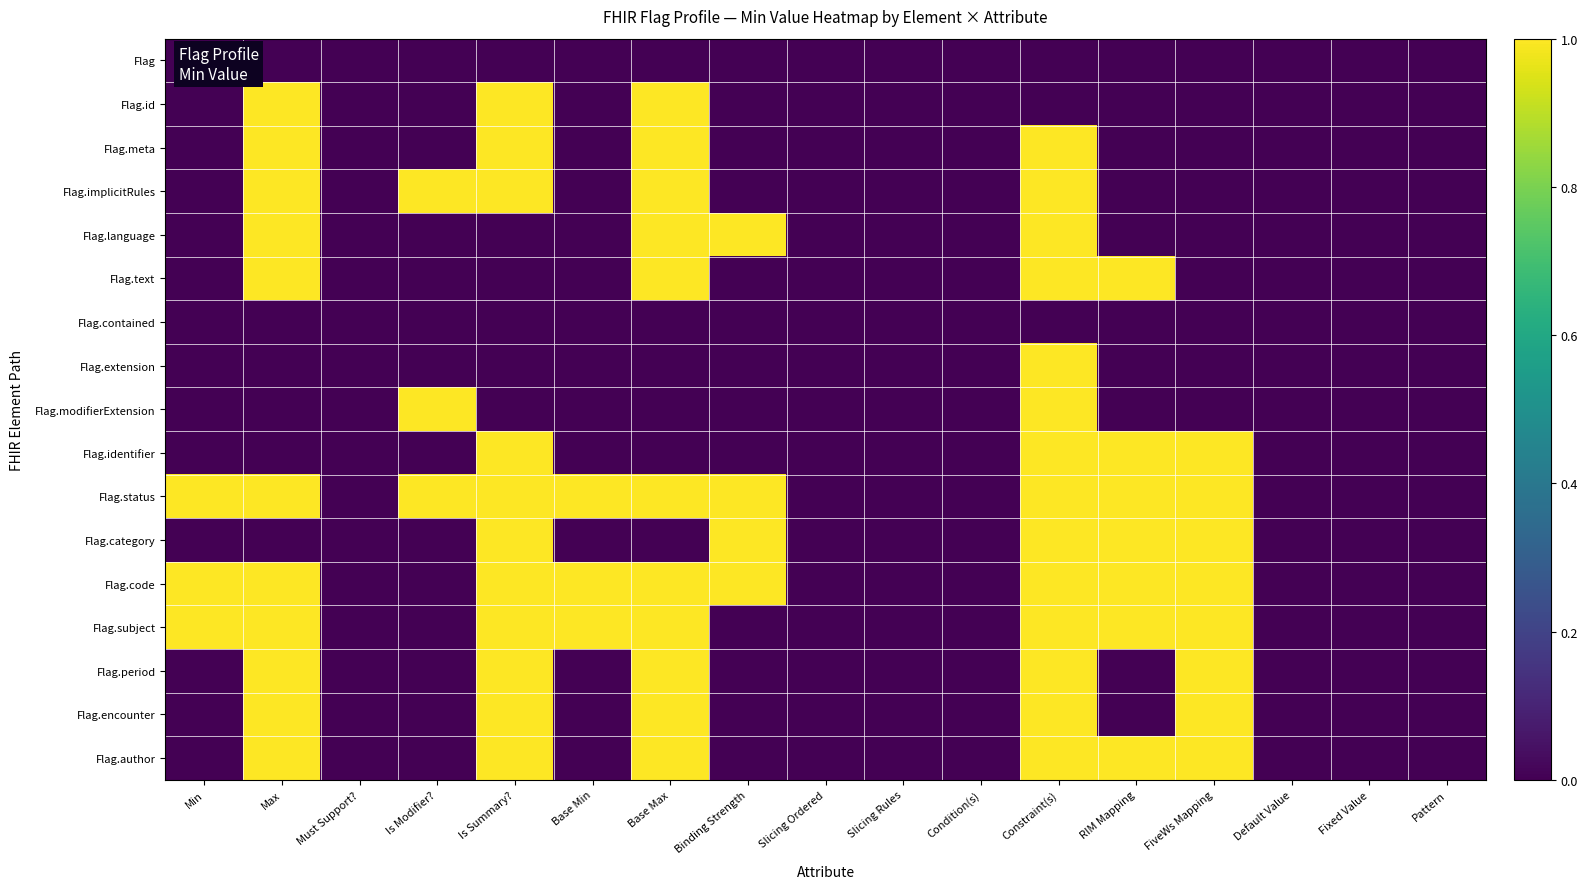

At Must Support?, list the series in order from smallest to largest.

Flag, Flag.id, Flag.meta, Flag.implicitRules, Flag.language, Flag.text, Flag.contained, Flag.extension, Flag.modifierExtension, Flag.identifier, Flag.status, Flag.category, Flag.code, Flag.subject, Flag.period, Flag.encounter, Flag.author